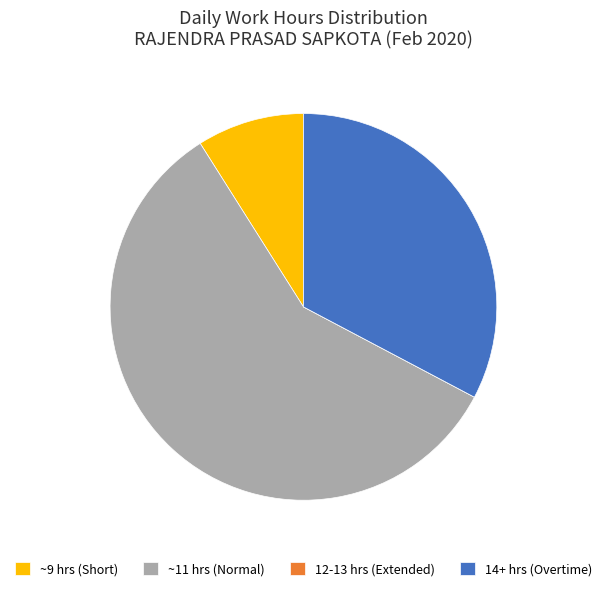

Is there any slice that represents more than half of the pie?

Yes